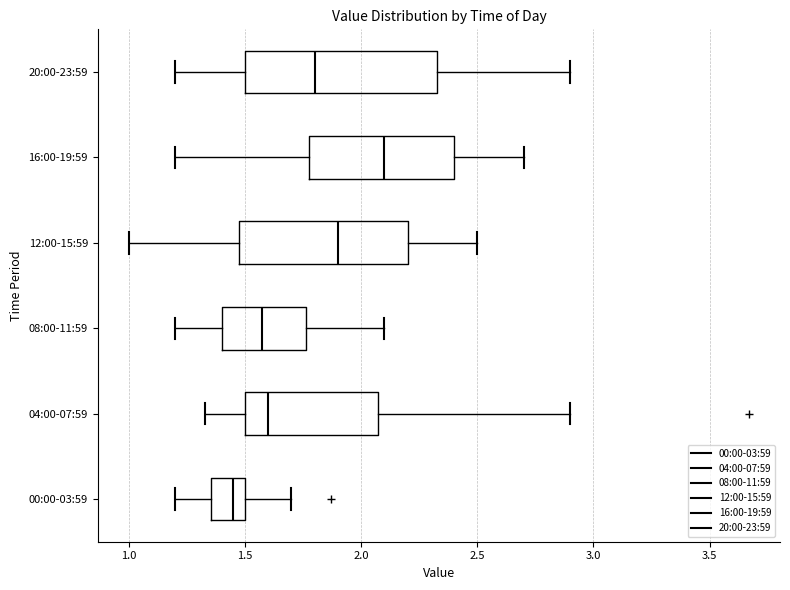

Reading bottom to top, transcribe this box plot: for each box, give where its median line is, the range the box spans, and where its two whiskers end, as read against the x-axis. The values are not printed on the chart, so give them approximately, as read against the axis.

00:00-03:59: median 1.45, box 1.35 to 1.50, whiskers 1.20 to 1.70
04:00-07:59: median 1.60, box 1.50 to 2.05, whiskers 1.35 to 2.90
08:00-11:59: median 1.60, box 1.40 to 1.75, whiskers 1.20 to 2.10
12:00-15:59: median 1.90, box 1.50 to 2.20, whiskers 1.00 to 2.50
16:00-19:59: median 2.10, box 1.80 to 2.40, whiskers 1.20 to 2.70
20:00-23:59: median 1.80, box 1.50 to 2.35, whiskers 1.20 to 2.90